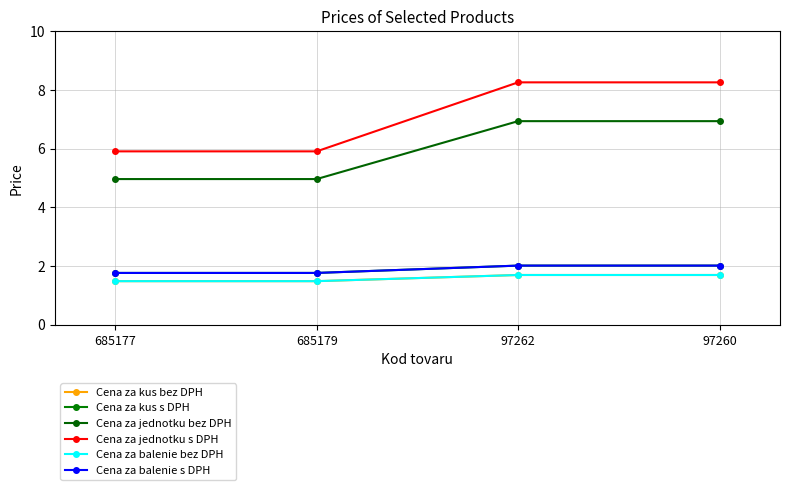

Reading left to right, what are all the values shown in this chart?

Cena za kus bez DPH: 685177=1.5	685179=1.5	97262=1.7	97260=1.7
Cena za kus s DPH: 685177=1.8	685179=1.8	97262=2.0	97260=2.0
Cena za jednotku bez DPH: 685177=5.0	685179=5.0	97262=6.9	97260=6.9
Cena za jednotku s DPH: 685177=5.9	685179=5.9	97262=8.3	97260=8.3
Cena za balenie bez DPH: 685177=1.5	685179=1.5	97262=1.7	97260=1.7
Cena za balenie s DPH: 685177=1.8	685179=1.8	97262=2.0	97260=2.0